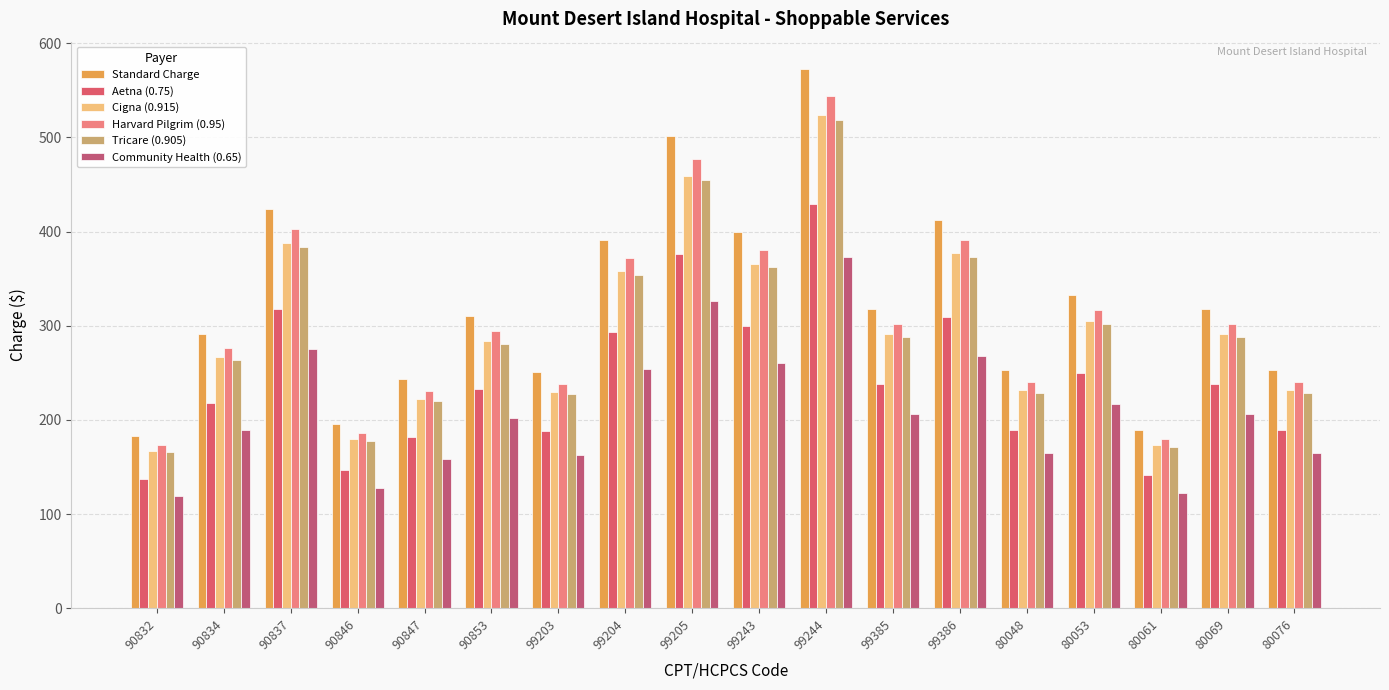

At which label does Tricare (0.905) first exceed 287?

90837